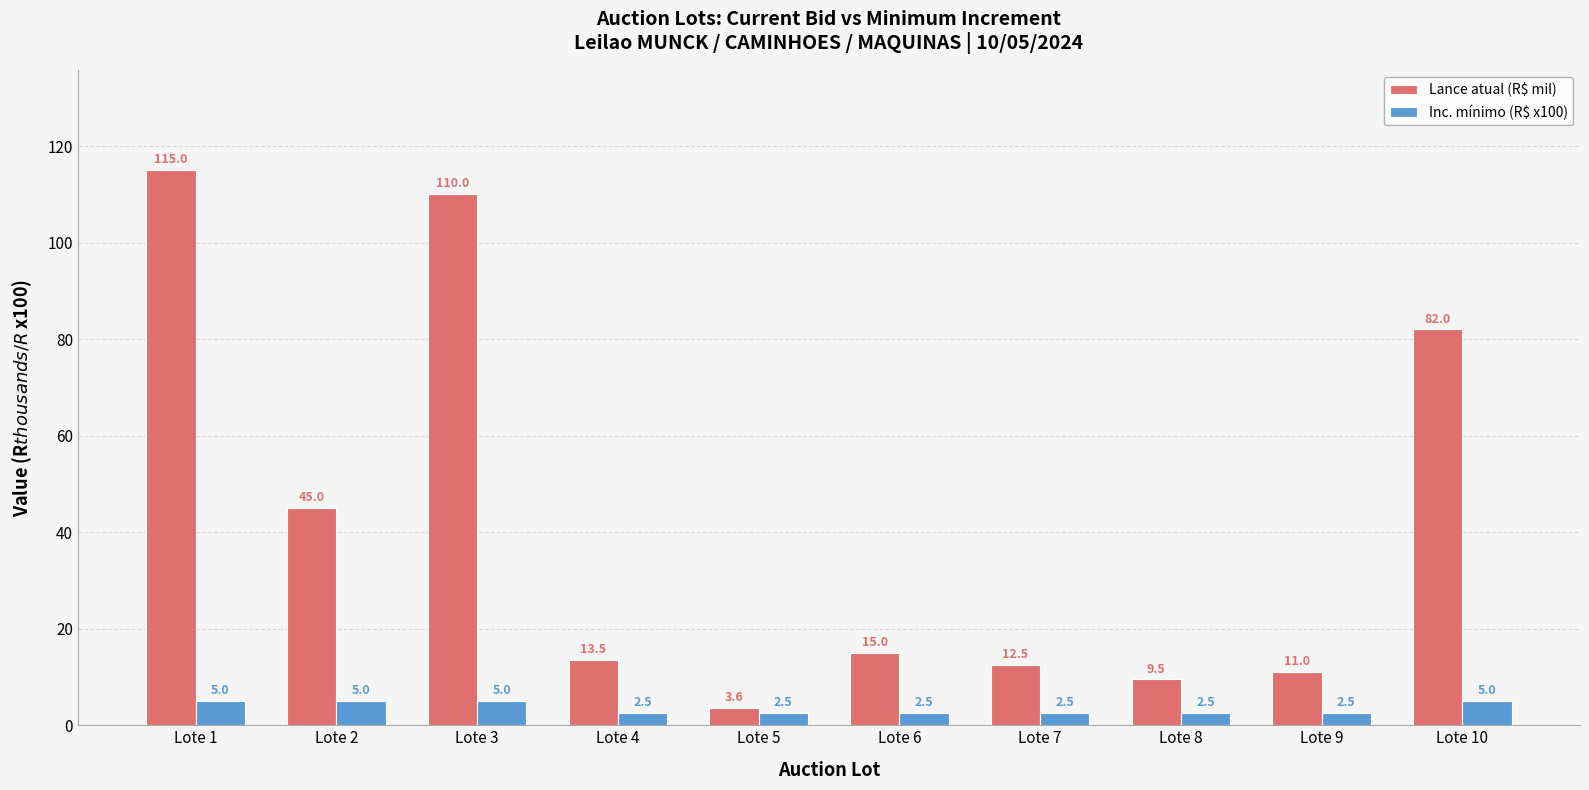

What is the difference between the highest and lowest values at Lote 7?

10.0